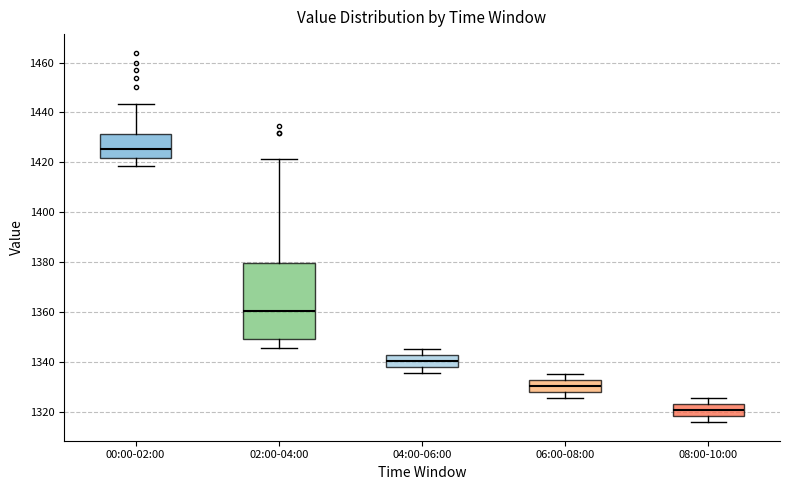

Which box's median line is the highest?

00:00-02:00